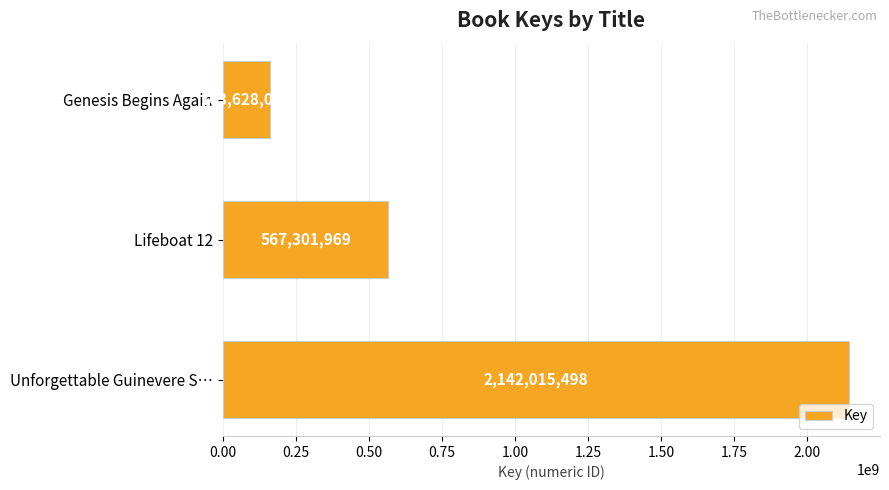

Where is the data nearest to the value 1152821772?

Lifeboat 12